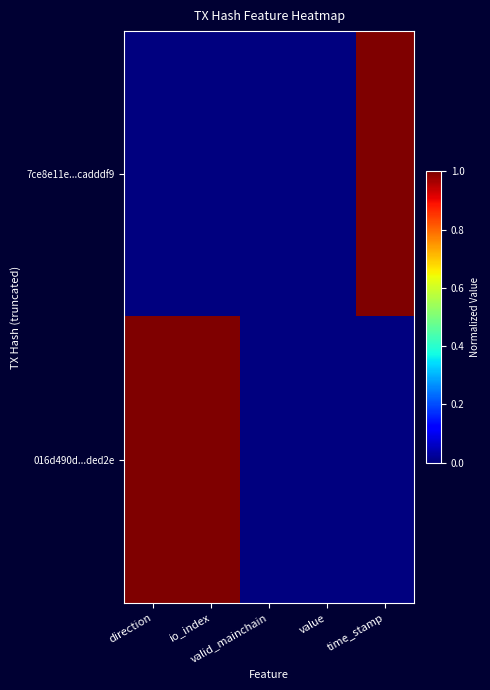

What is the spread (max minus min) of values at time_stamp?

1